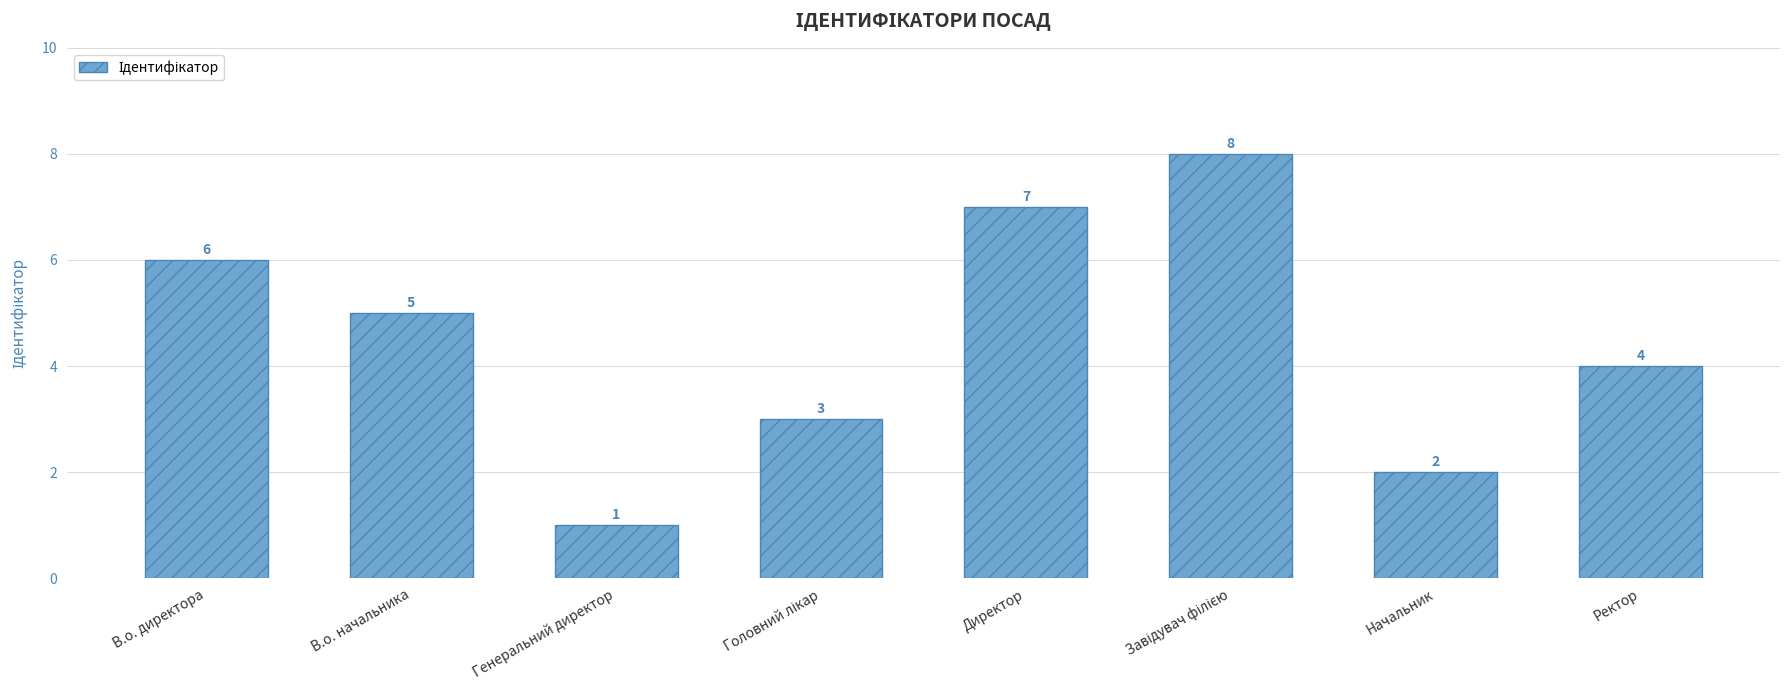

What is the difference between the maximum and minimum values?

7